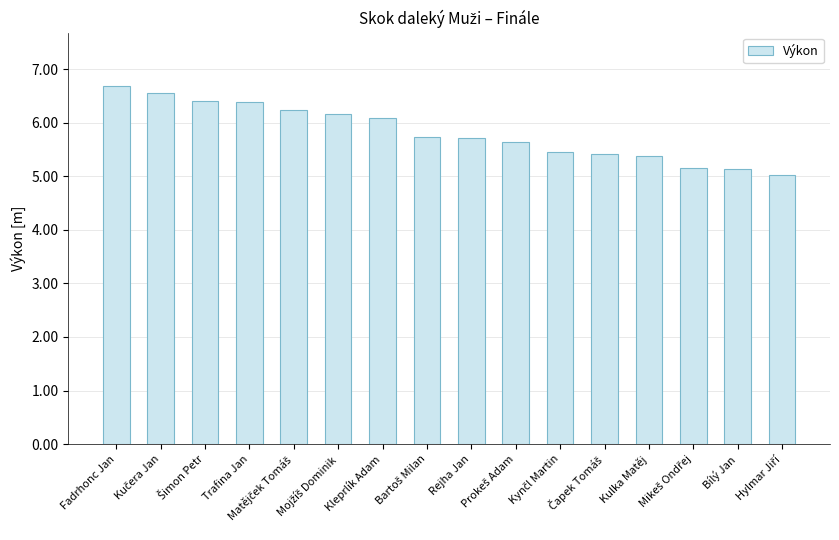

What is the ratio of the value at Bílý Jan to the value at Fadrhonc Jan?

0.8